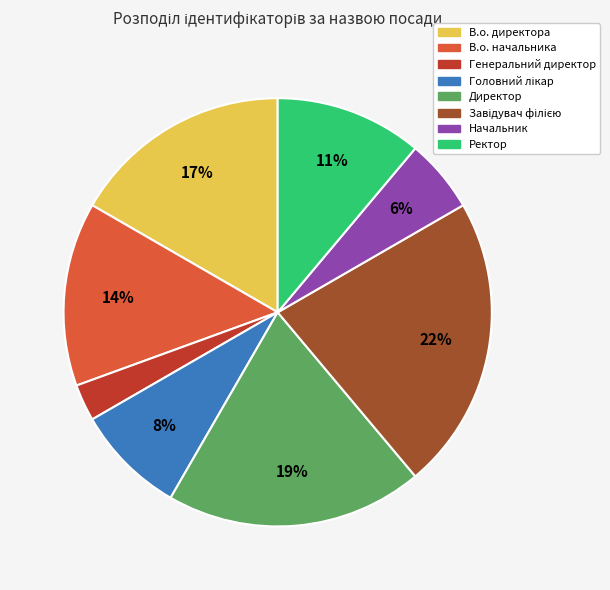

Is Ректор the majority of the pie?

No